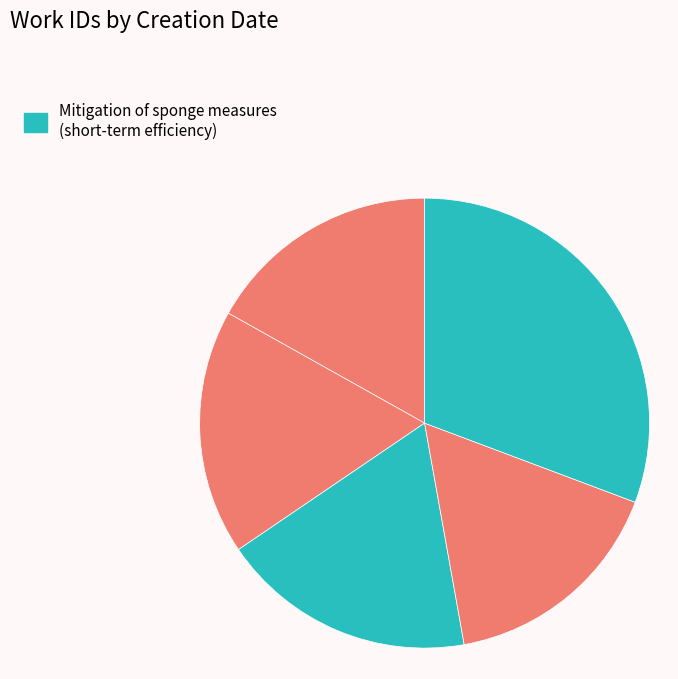

How many segments does this pie chart have?

5